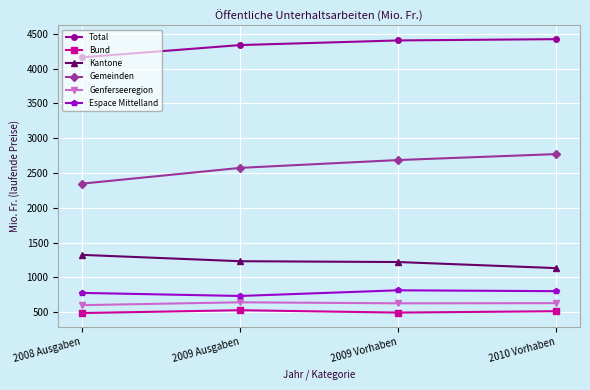

True or false: Gemeinden and Bund cross at least once.

False